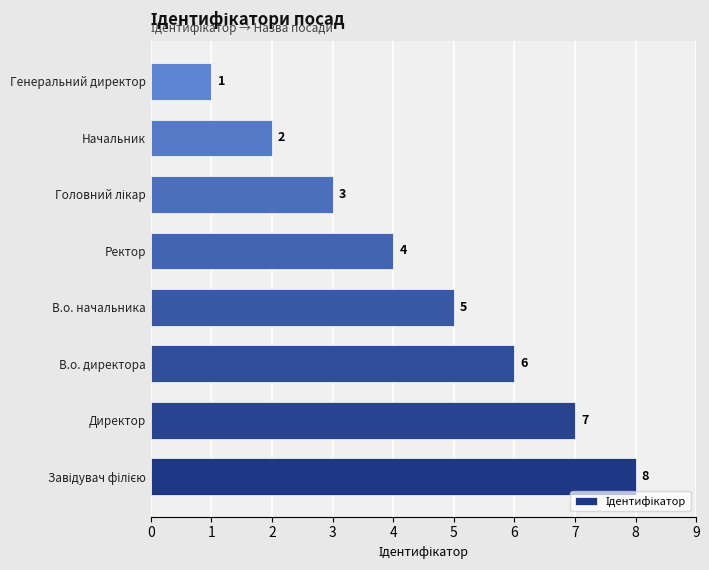

Count the values in the range 3 to 7.

5